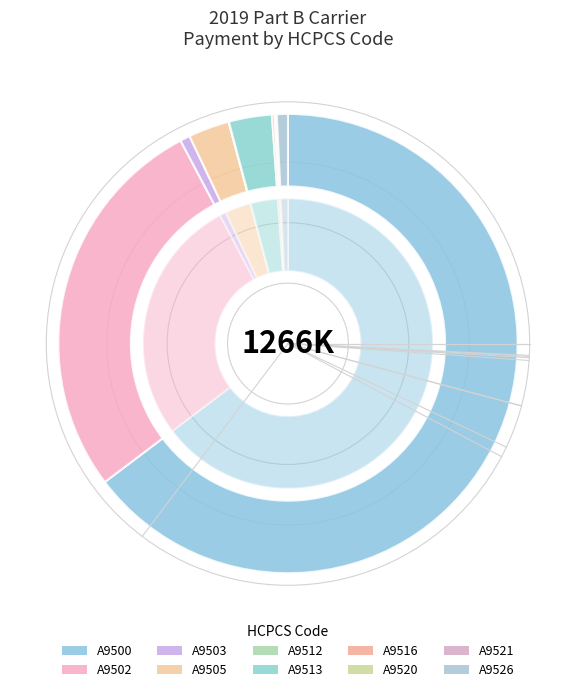

To the nearest percent, what percentage of the pie is A9505?

3%